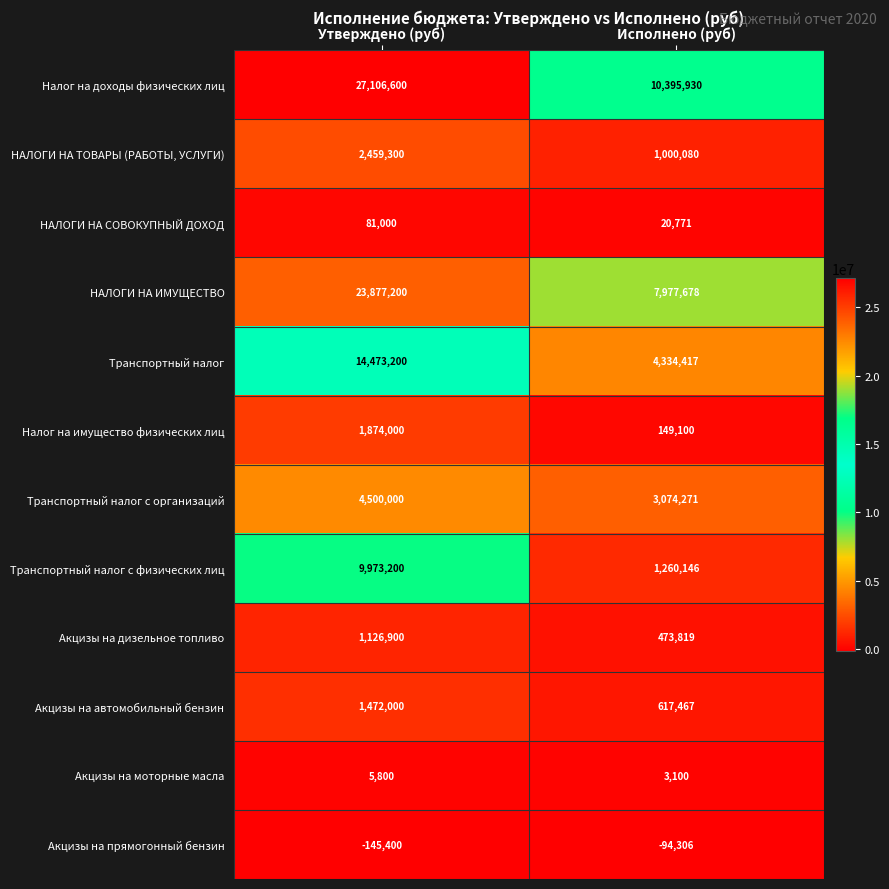

The Транспортный налог с организаций series shows 4500000 at Утверждено (руб). True or false?

True